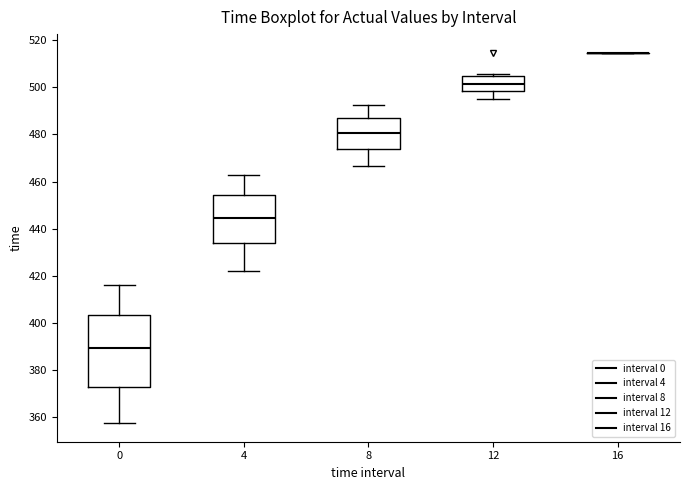

Reading left to right, read every box against the y-axis: the position of its median line, the range the box covers, and the ends of its whiskers. The values are not printed on the chart, so give them approximately, as read against the axis.

0: median 390, box 374 to 404, whiskers 358 to 416
4: median 444, box 434 to 454, whiskers 422 to 462
8: median 480, box 474 to 486, whiskers 466 to 492
12: median 502, box 498 to 504, whiskers 494 to 506
16: box collapsed to a line at 514, whiskers 514 to 514